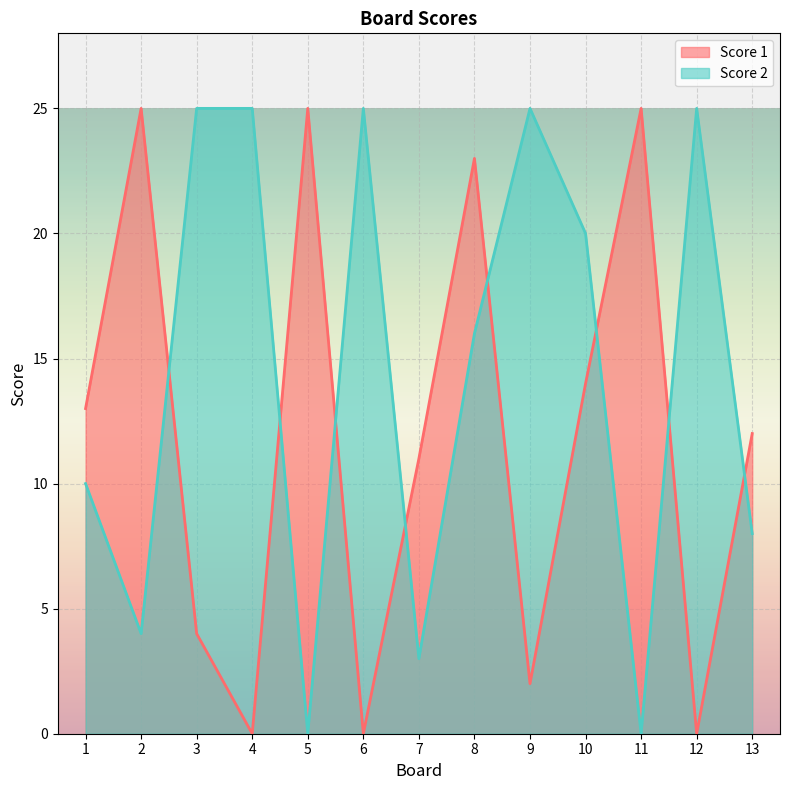

Reading left to right, list all the values displayed in this chart.

Score 1: 13	25	4	0	25	0	11	23	2	14	25	0	12
Score 2: 10	4	25	25	0	25	3	16	25	20	0	25	8